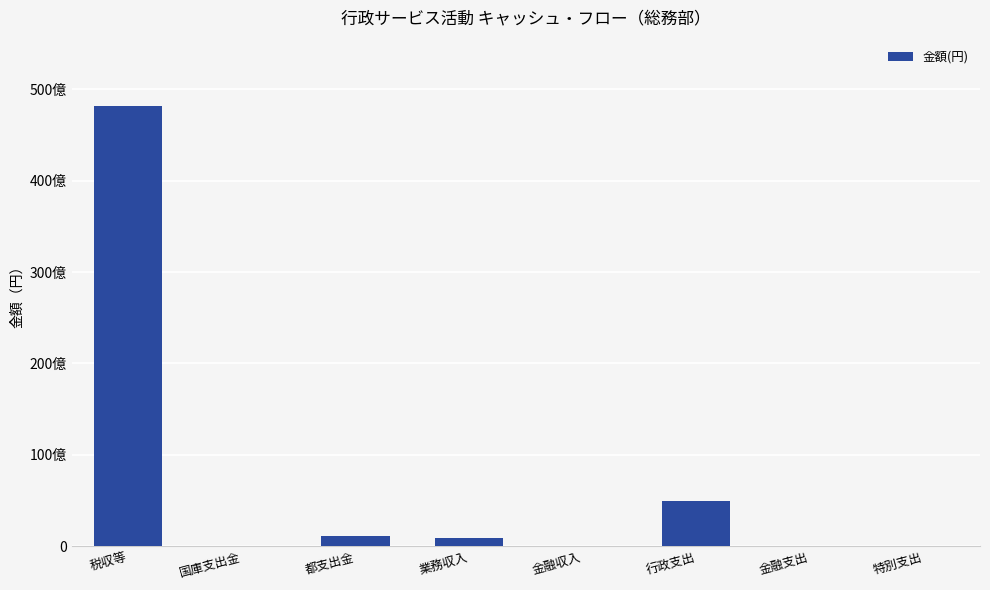

Are the bars horizontal?

No